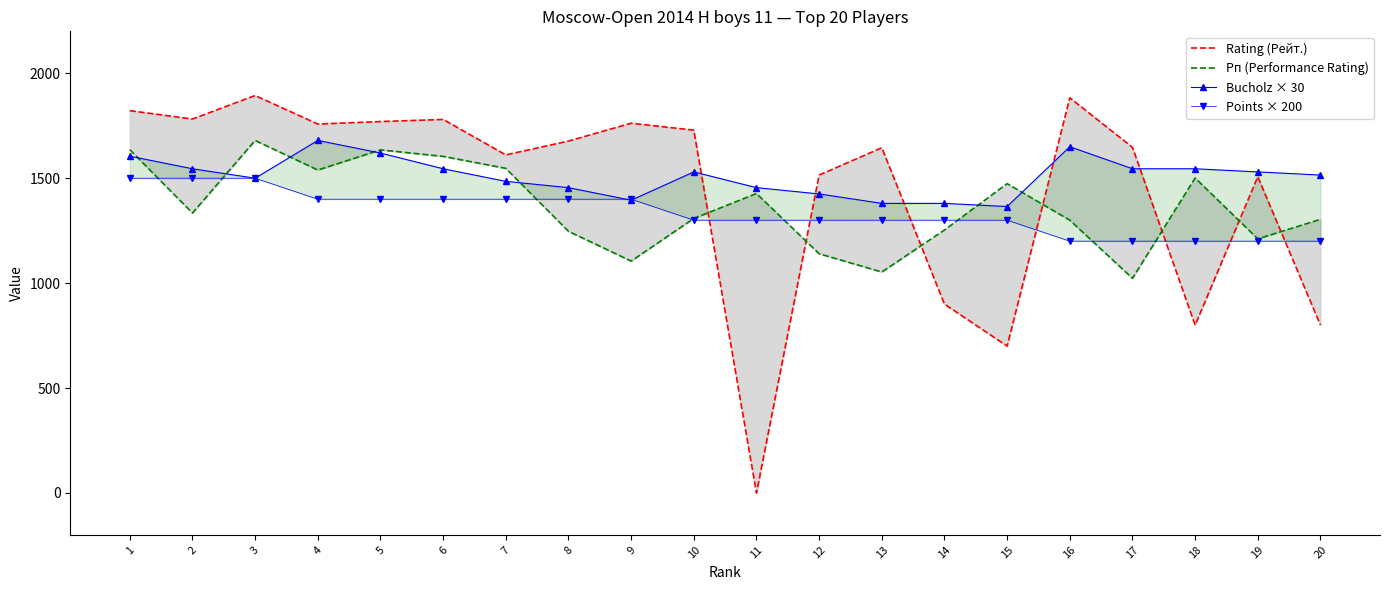

Which series has the largest total across all categories?

Bucholz × 30